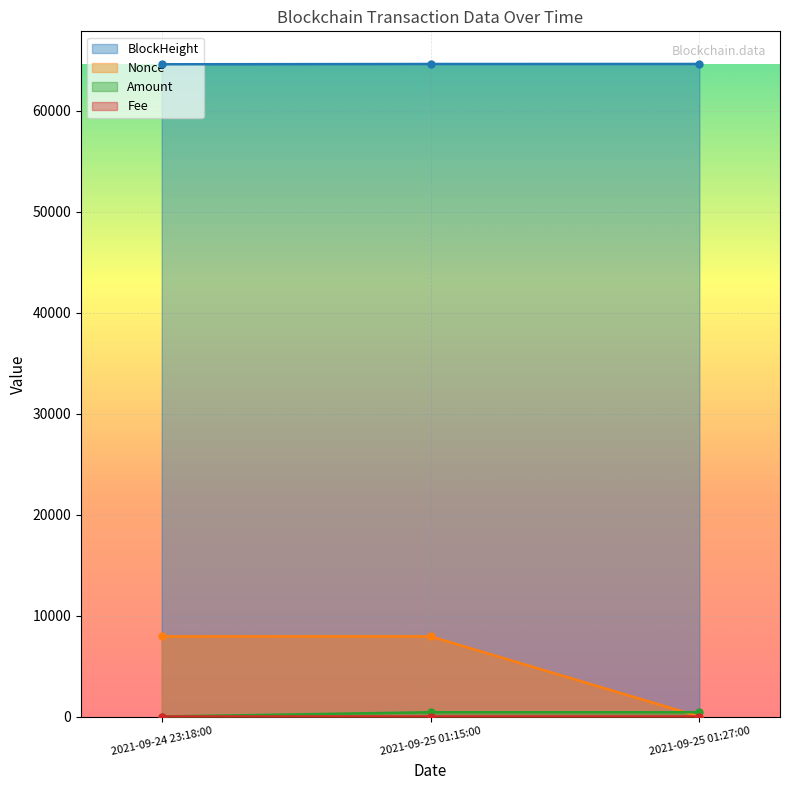

Reading left to right, extract all data points from this chart.

BlockHeight: 2021-09-24 23:18:00=64592.0	2021-09-25 01:15:00=64620.0	2021-09-25 01:27:00=64623.0
Nonce: 2021-09-24 23:18:00=7931.0	2021-09-25 01:15:00=7936.0	2021-09-25 01:27:00=0.0
Amount: 2021-09-24 23:18:00=1.5	2021-09-25 01:15:00=425.1	2021-09-25 01:27:00=425.6
Fee: 2021-09-24 23:18:00=0.0	2021-09-25 01:15:00=0.0	2021-09-25 01:27:00=0.1